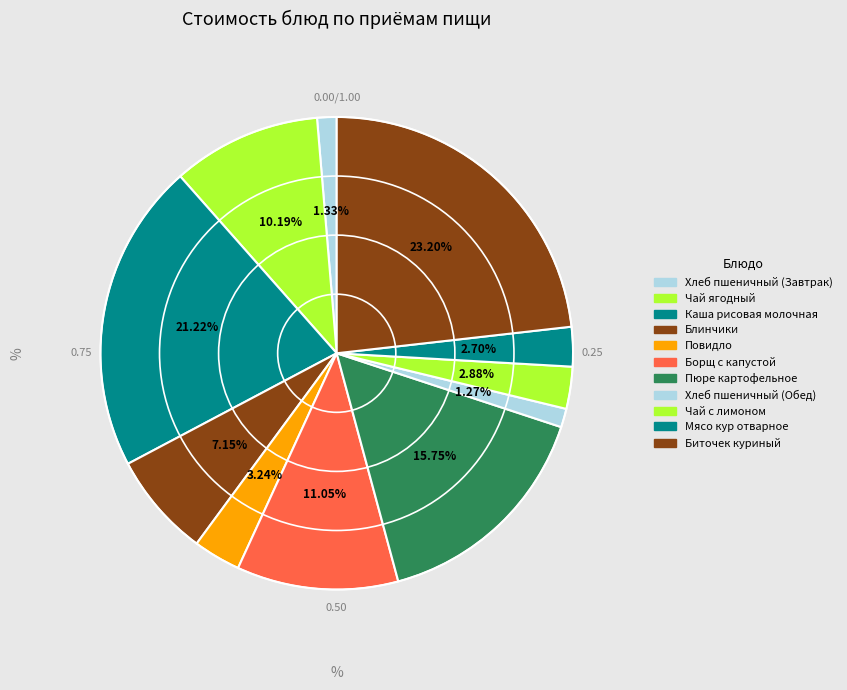

To the nearest percent, what is the difference between the largest and smallest slice percentages?

22%